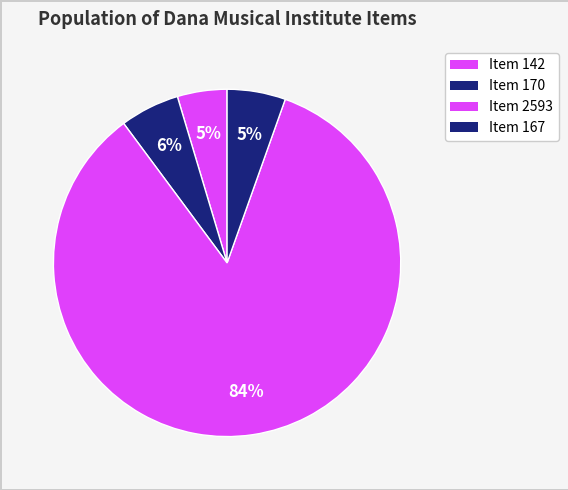

What is the majority slice?

Item 2593